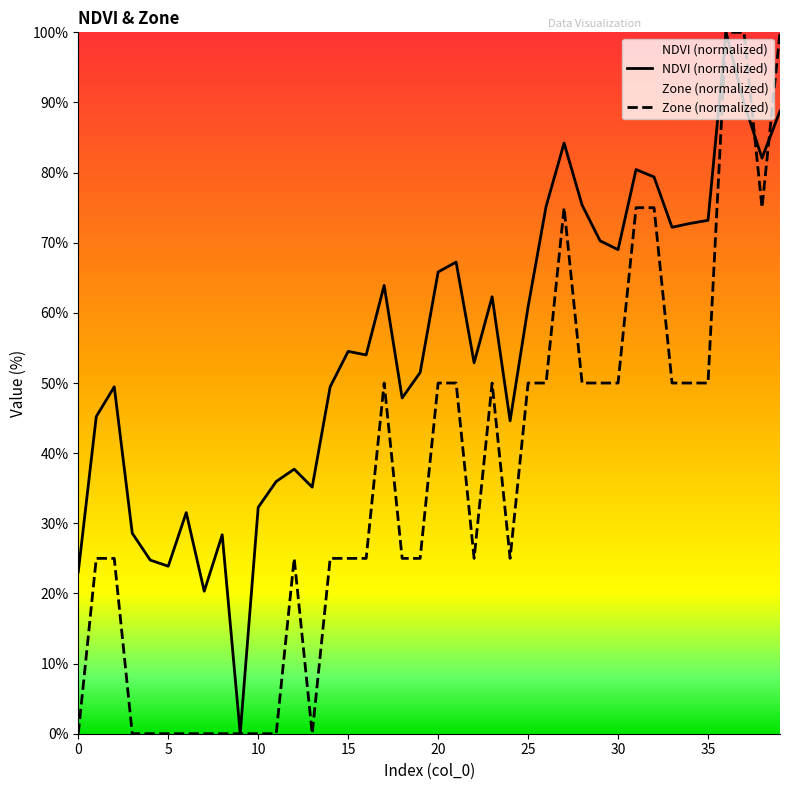

Is the value of Zone at 7 greater than the value of NDVI at 25?

No